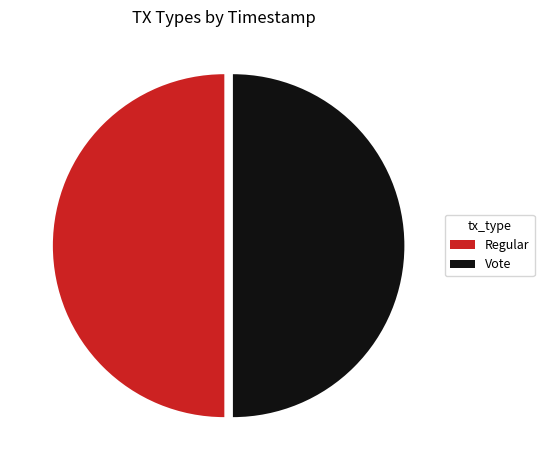

How many segments does this pie chart have?

2